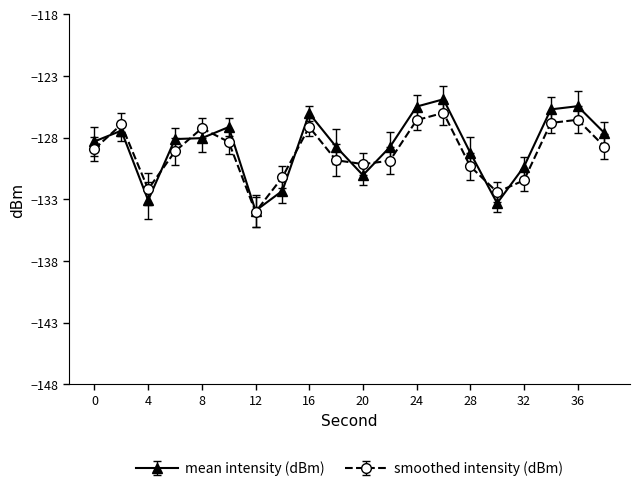

What is the greatest value displayed?

-124.9